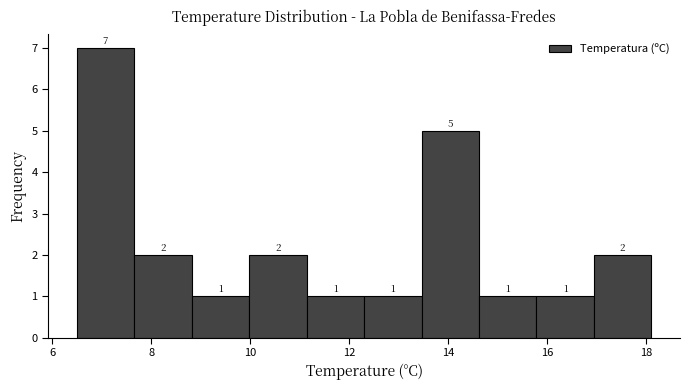

What is the height of the bar covering 7.66 to 8.82 on the x-axis? The bar edges are not printed on the chart, so give them approximately, as read against the axis.

2